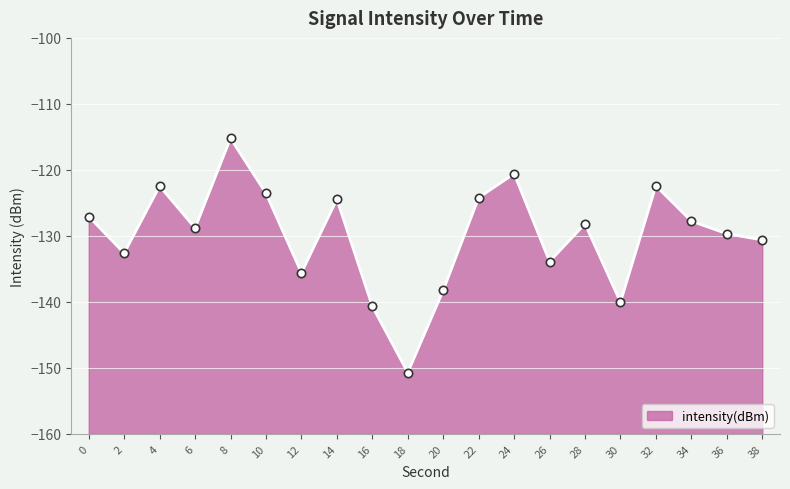

Count the number of values greater than -128.

9